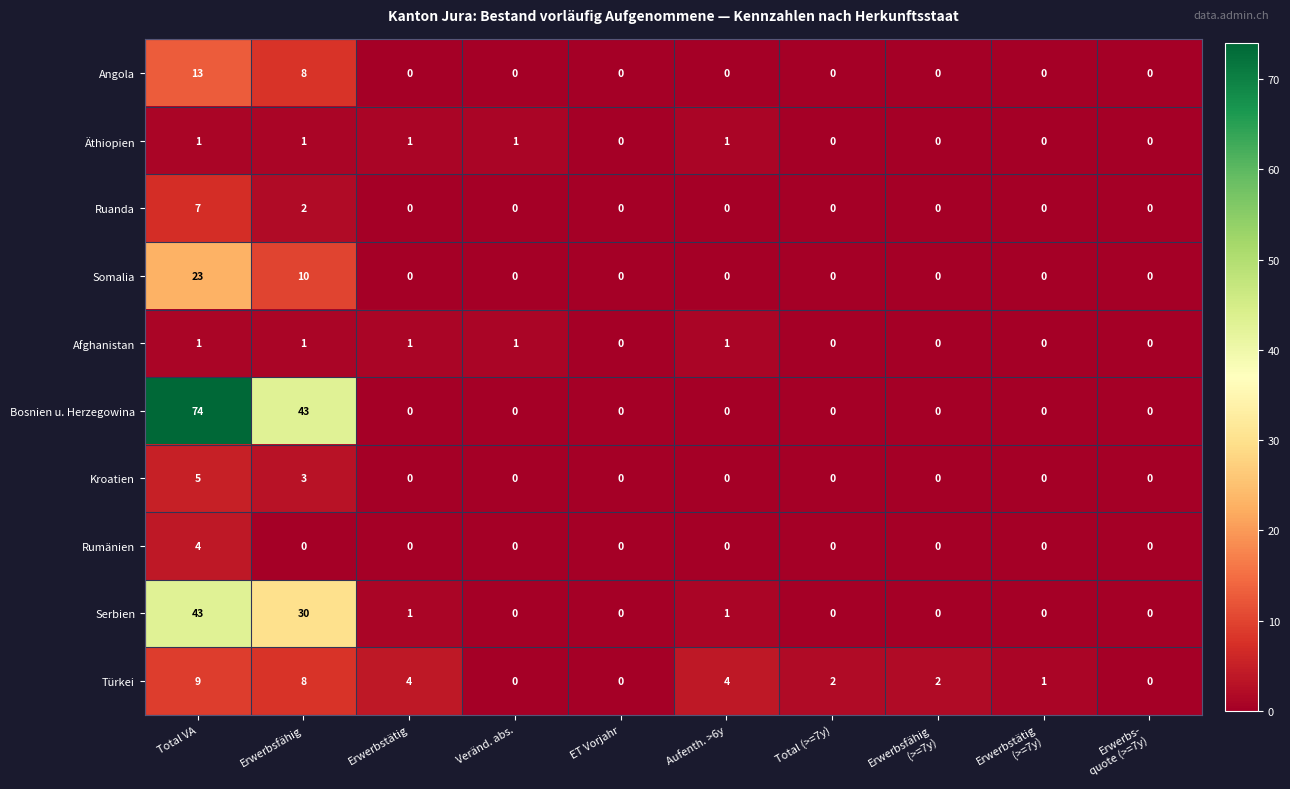

At how many categories does at least one series exceed 27?

2